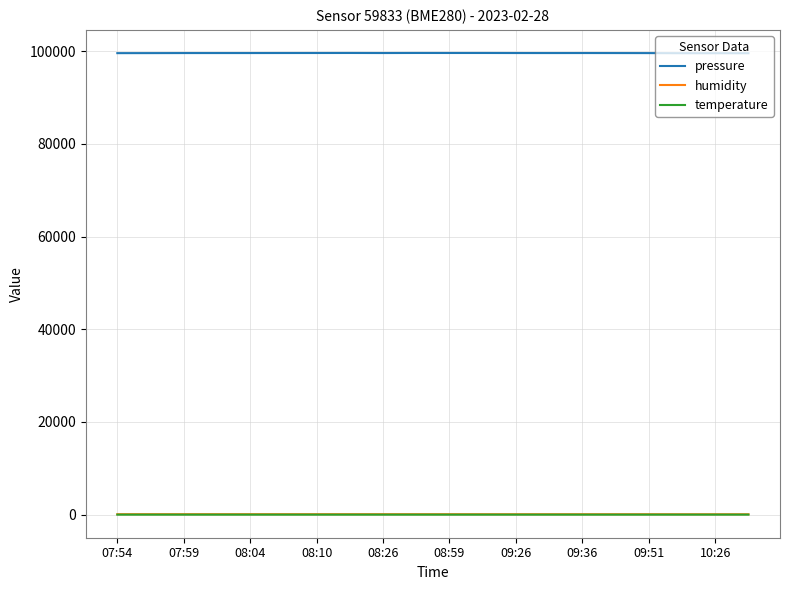

Which series has the largest total across all categories?

pressure